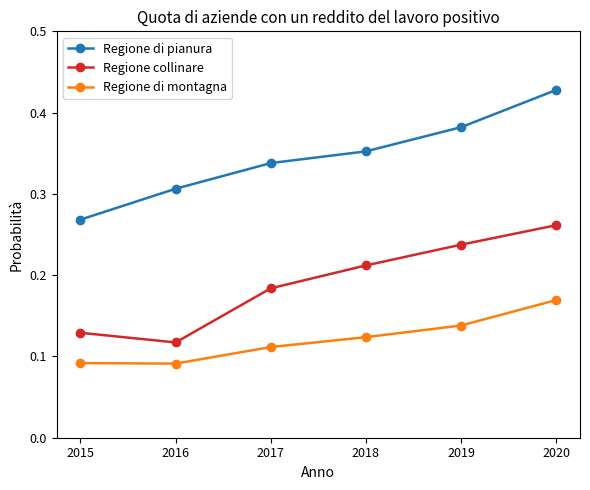

Which series changed the most between 2015 and 2017?

Regione di pianura